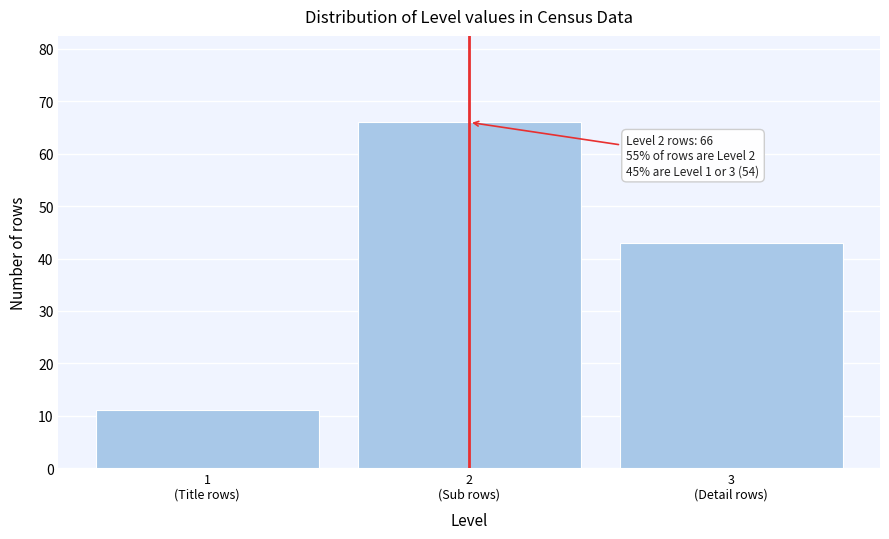

Reading right to left, transcribe all the data shown in this chart.

43	66	11